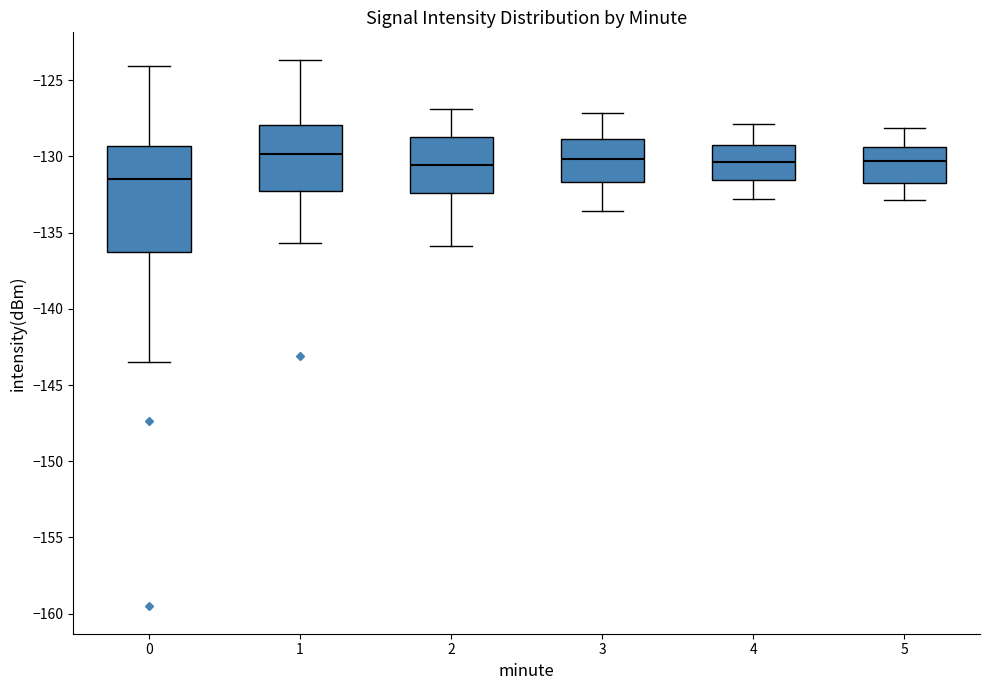

Which box has the lowest median line?

0